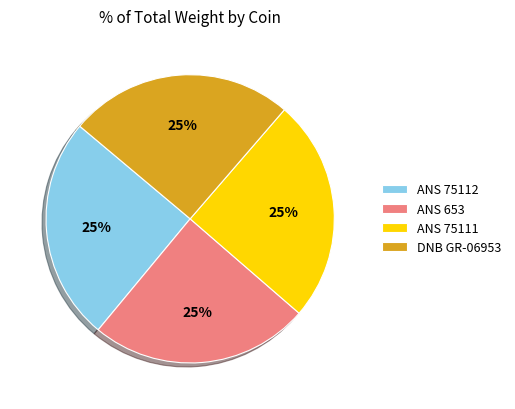

Count the number of slices in the pie.

4